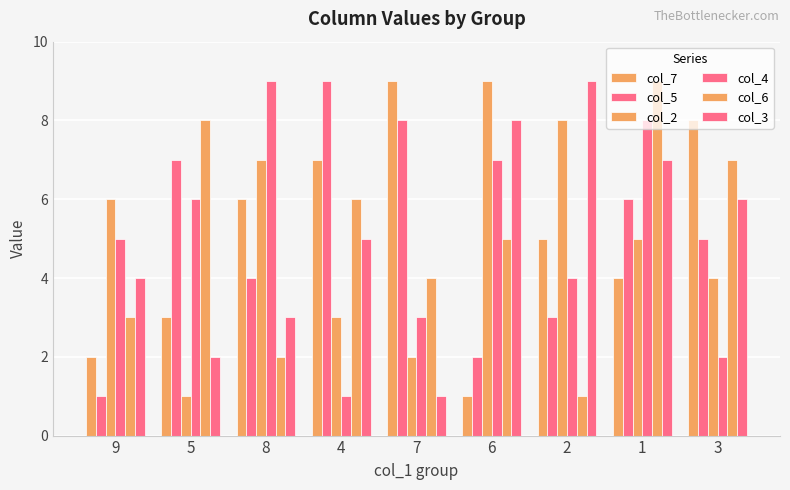

Count the col_2 values in the range 3 to 7.

5